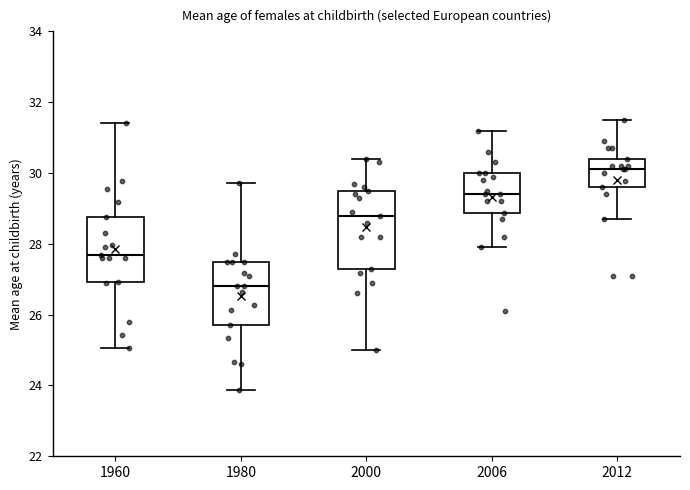

Reading left to right, transcribe this box plot: for each box, give where its median line is, the range the box spans, and where its two whiskers end, as read against the y-axis. The values are not printed on the chart, so give them approximately, as read against the axis.

1960: median 27.6, box 27.0 to 28.8, whiskers 25.0 to 31.4
1980: median 26.8, box 25.8 to 27.4, whiskers 23.8 to 29.8
2000: median 28.8, box 27.4 to 29.6, whiskers 25.0 to 30.4
2006: median 29.4, box 28.8 to 30.0, whiskers 28.0 to 31.2
2012: median 30.2, box 29.6 to 30.4, whiskers 28.8 to 31.6